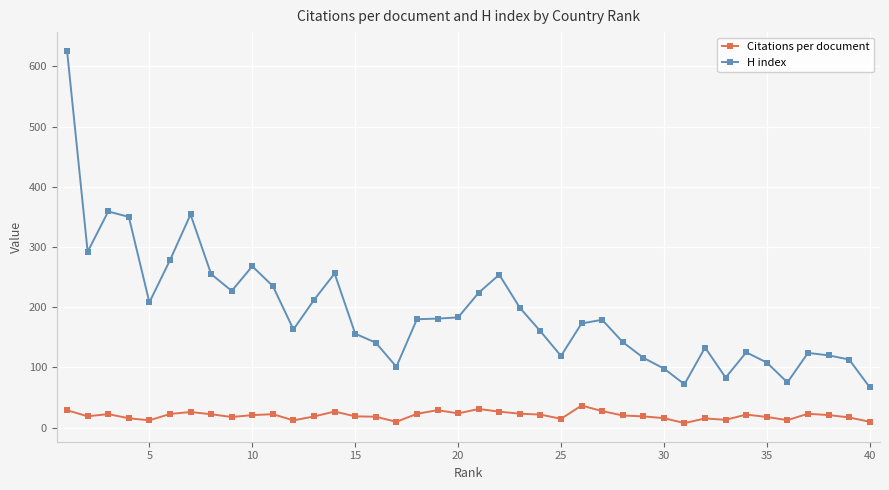

What is the difference between the maximum and second lowest values in the H index series?

554.0